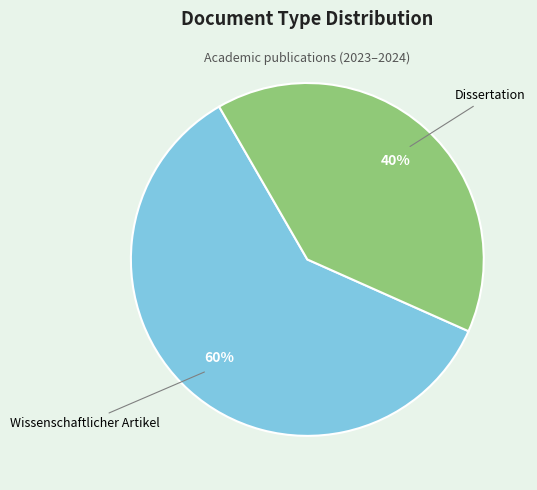

To the nearest percent, what is the difference between the largest and smallest slice percentages?

20%